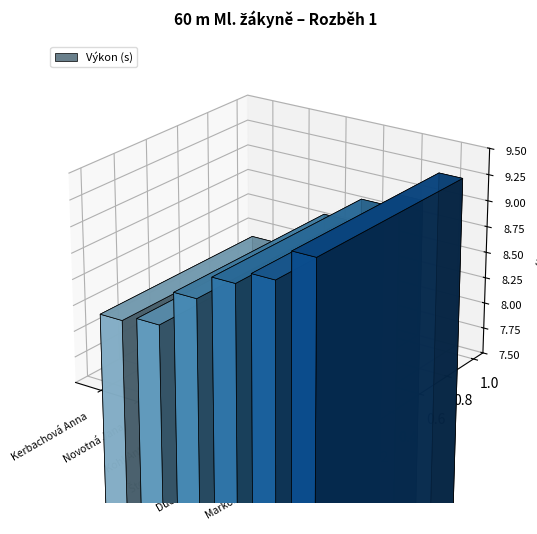

Reading left to right, what are all the values shown in this chart?

Kerbachová Anna=8.2	Novotná Jana=8.2	Kohl Antonia=8.6	Štolová Markéta=8.8	Duchoňová Andrea=8.9	Markofová Eliška=9.2